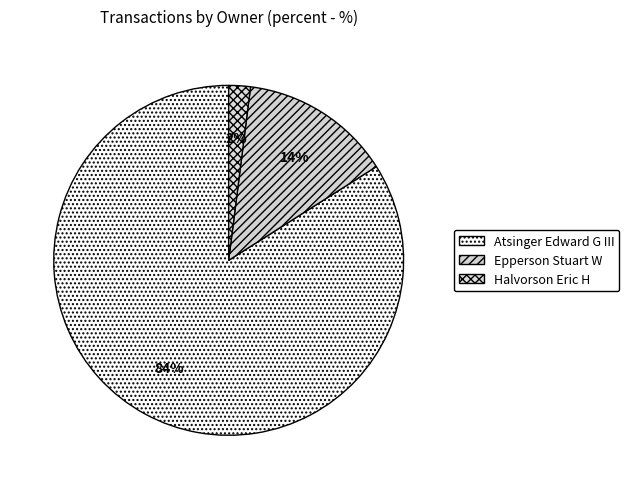

Which slice is the largest?

Atsinger Edward G III